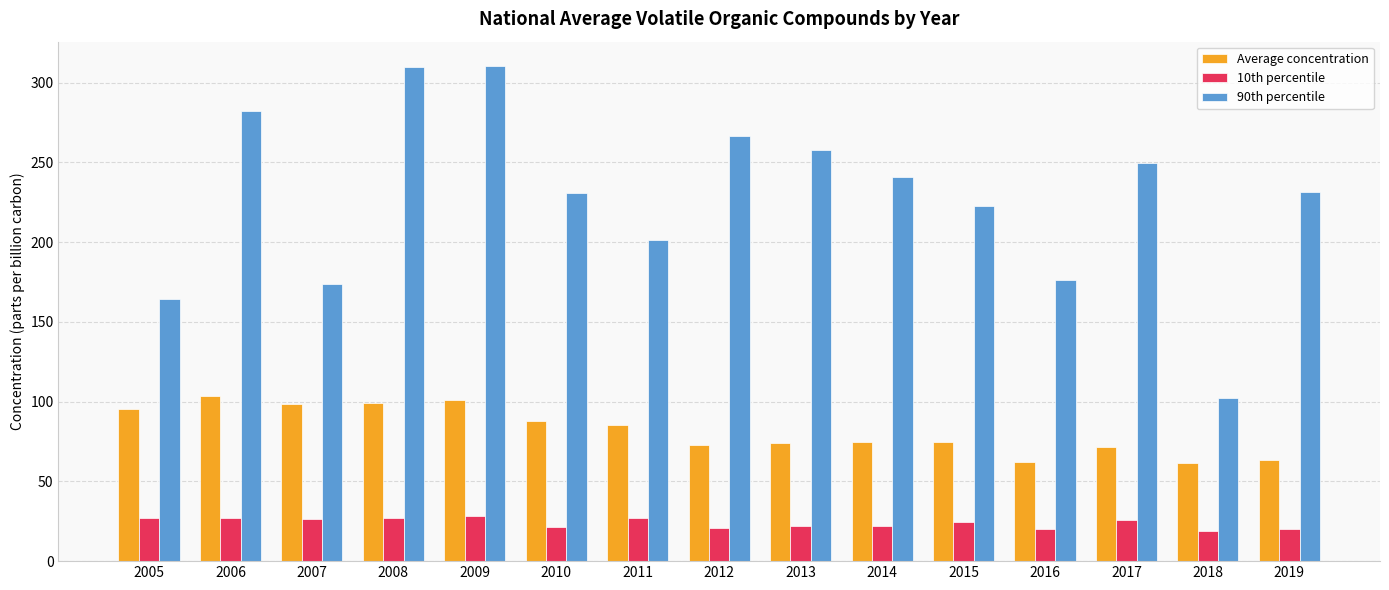

The value of 90th percentile at 2013 is 75.5. True or false?

False